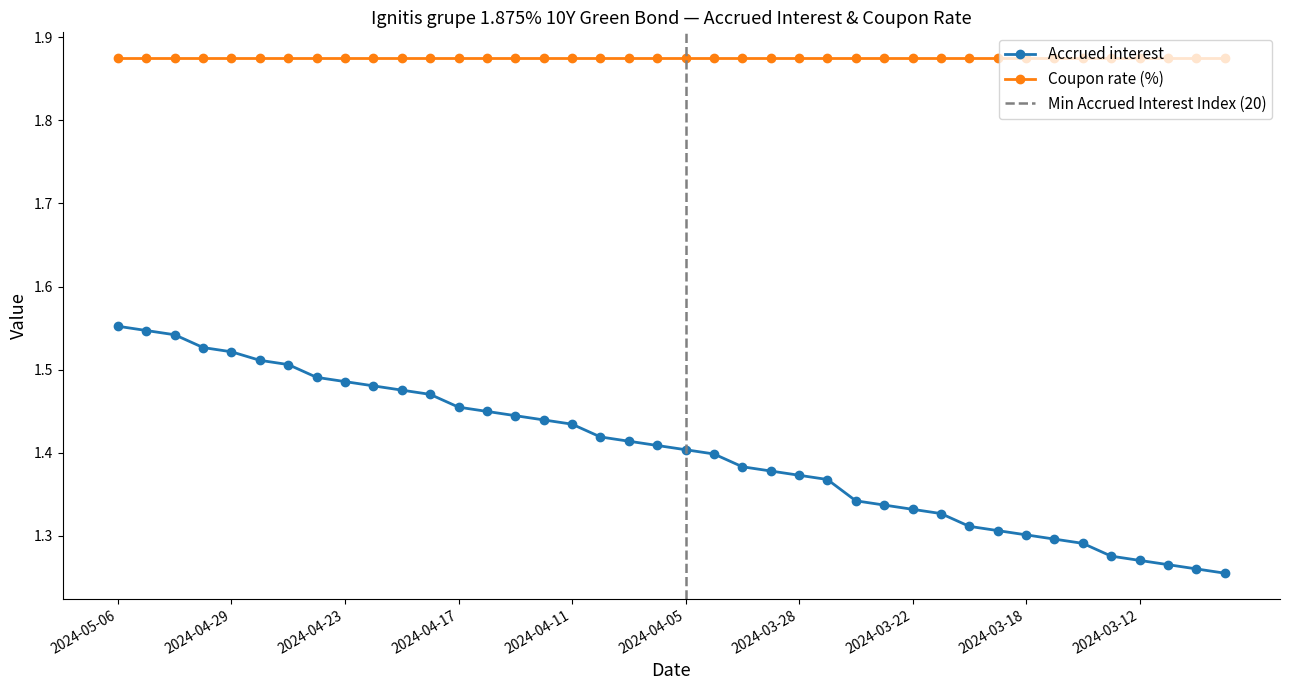

List the labels in order of value, largest first.

2024-05-06, 2024-05-03, 2024-05-02, 2024-04-30, 2024-04-29, 2024-04-26, 2024-04-25, 2024-04-24, 2024-04-23, 2024-04-22, 2024-04-19, 2024-04-18, 2024-04-17, 2024-04-16, 2024-04-15, 2024-04-12, 2024-04-11, 2024-04-10, 2024-04-09, 2024-04-08, 2024-04-05, 2024-04-04, 2024-04-03, 2024-04-02, 2024-03-28, 2024-03-27, 2024-03-26, 2024-03-25, 2024-03-22, 2024-03-21, 2024-03-20, 2024-03-19, 2024-03-18, 2024-03-15, 2024-03-14, 2024-03-13, 2024-03-12, 2024-03-11, 2024-03-08, 2024-03-07